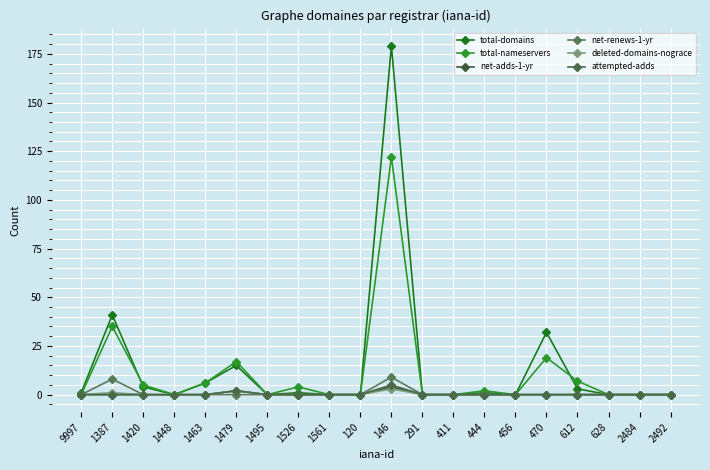

Is it true that attempted-adds equals -3 at 1448?

False